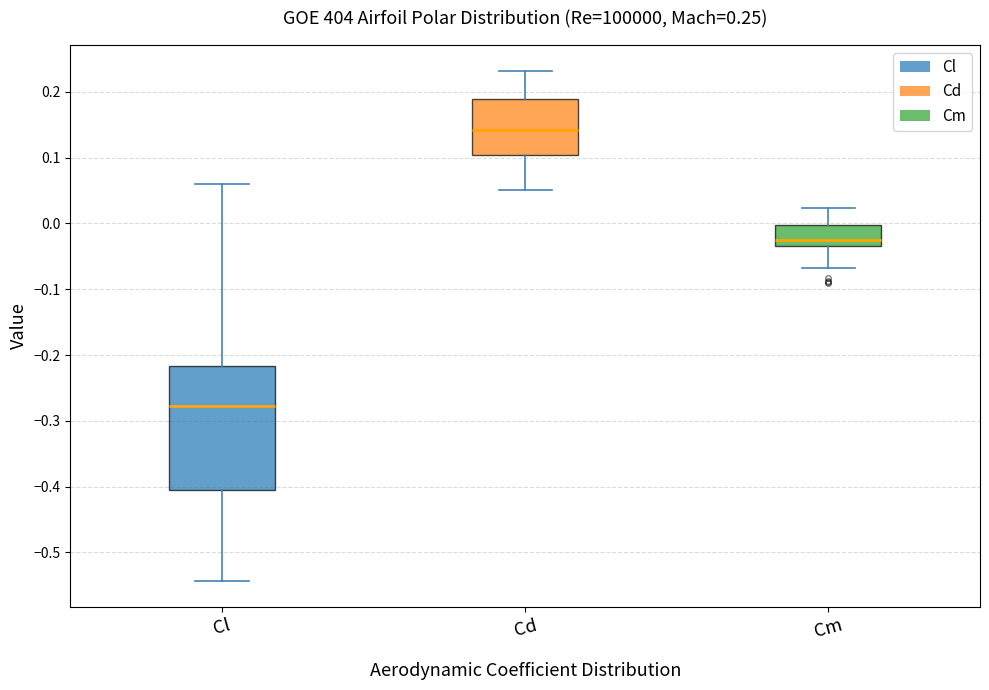

Which box is the tallest, from its lower edge to its upper edge?

Cl